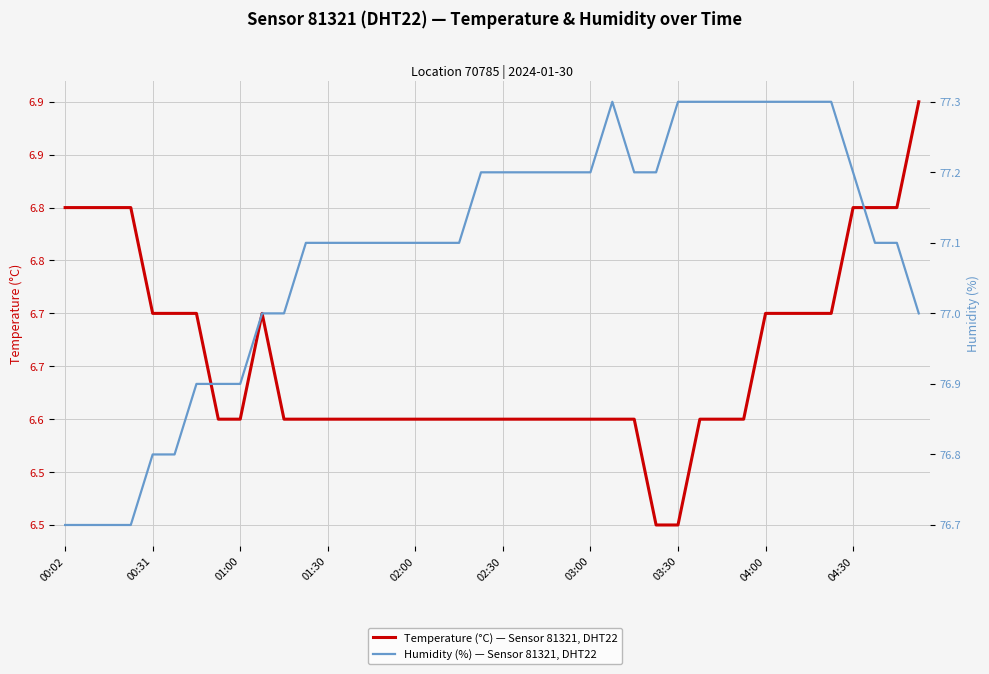

True or false: Humidity (%) — Sensor 81321, DHT22 and Temperature (°C) — Sensor 81321, DHT22 cross at least once.

False